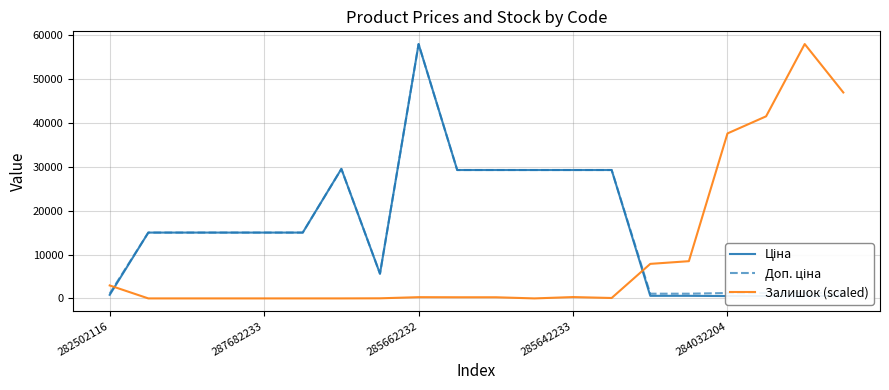

What is the value of the Доп. ціна point at the 13th from the left?

29294.9